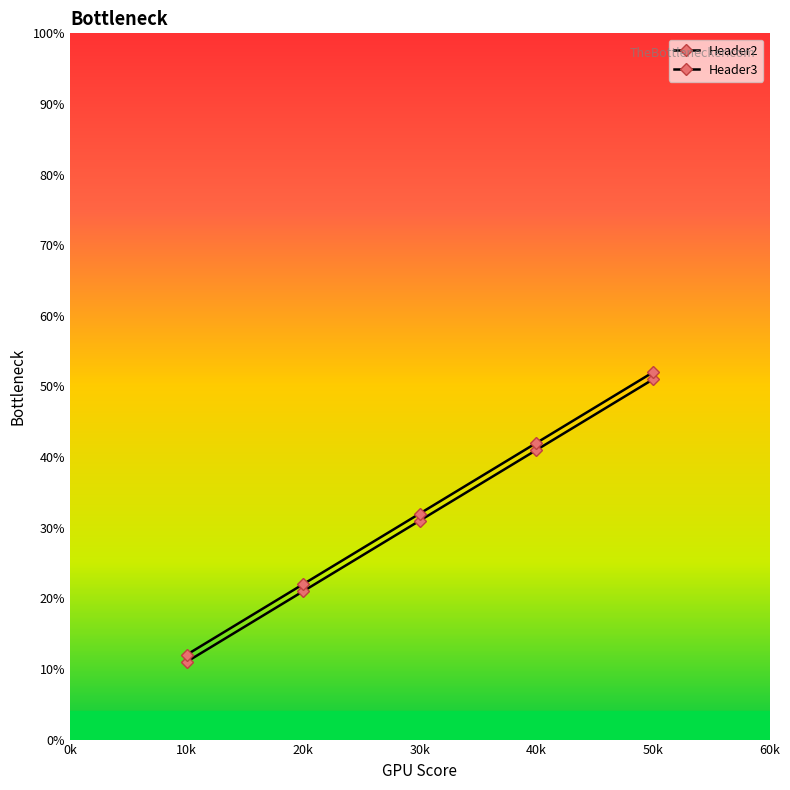

Is this an area chart (filled region under the line)?

No